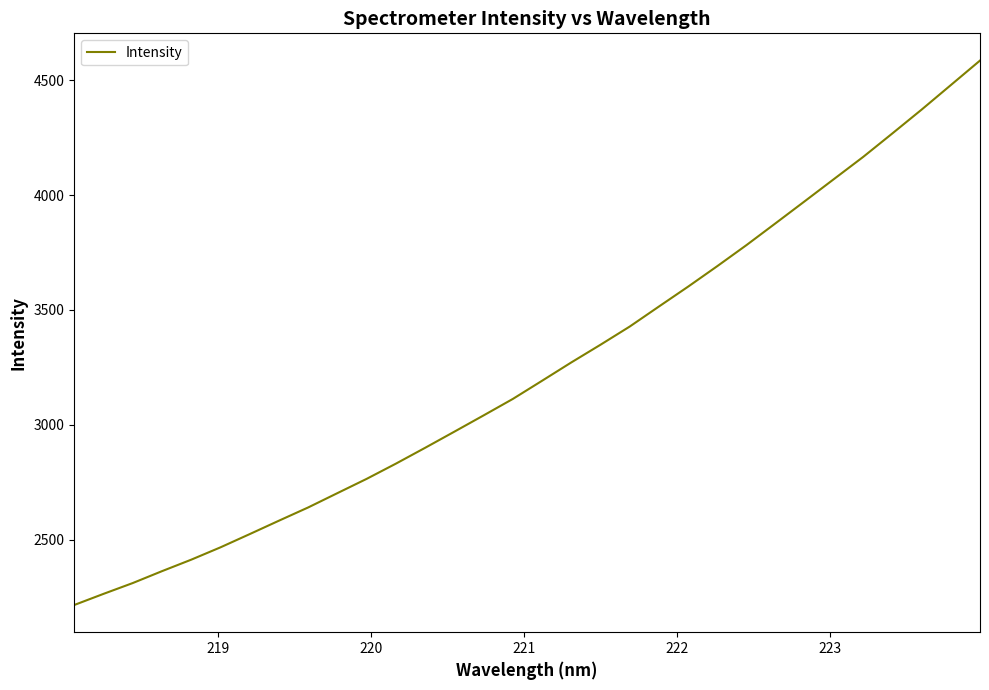

What is the smallest value displayed?

2216.0